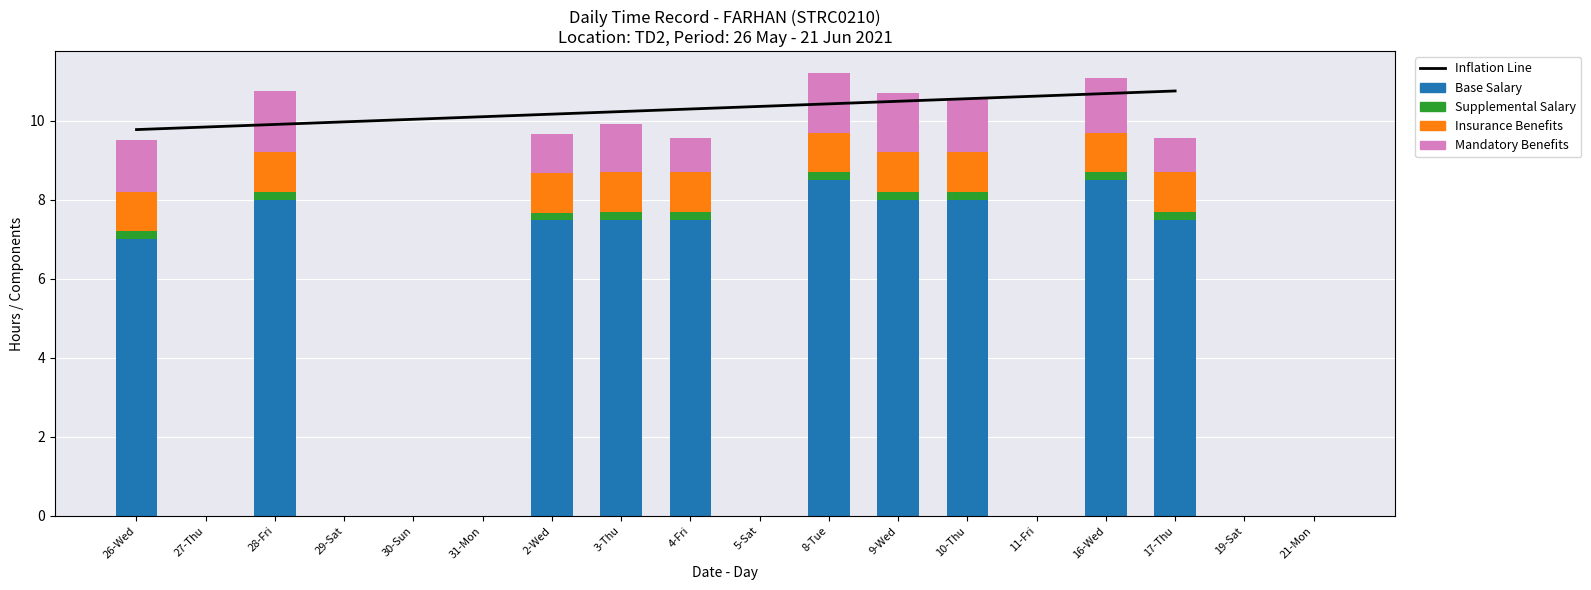

How many bars are there in each group?

4